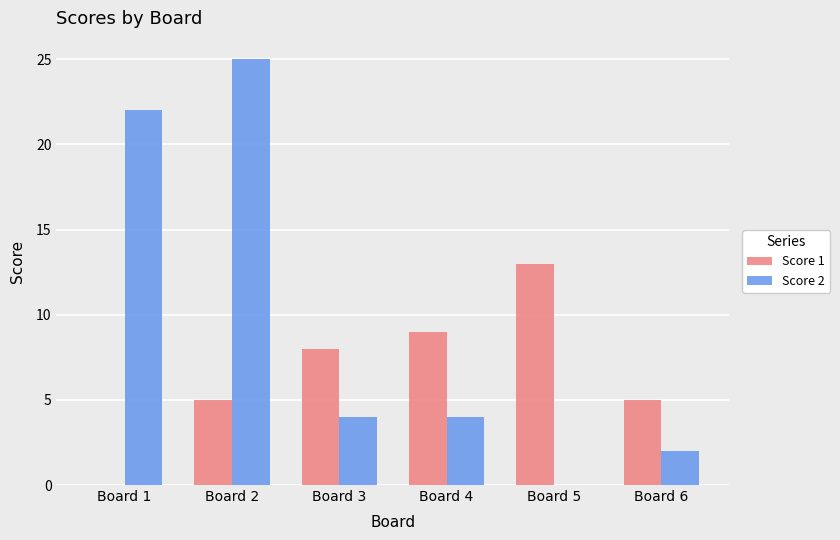

What is the sum of all Score 1 values?

40